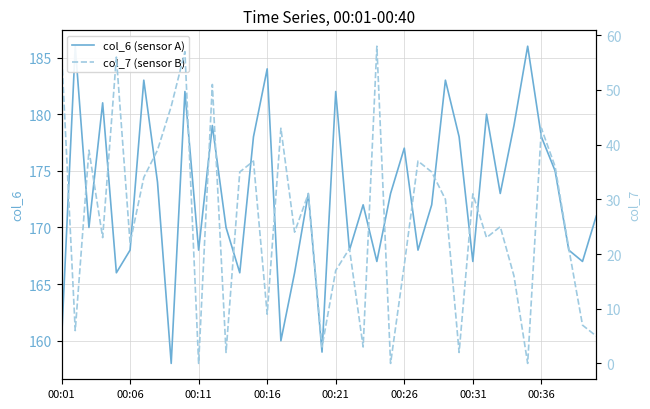

Between 00:26 and 00:31, which series saw the biggest shift?

col_6 (sensor A)